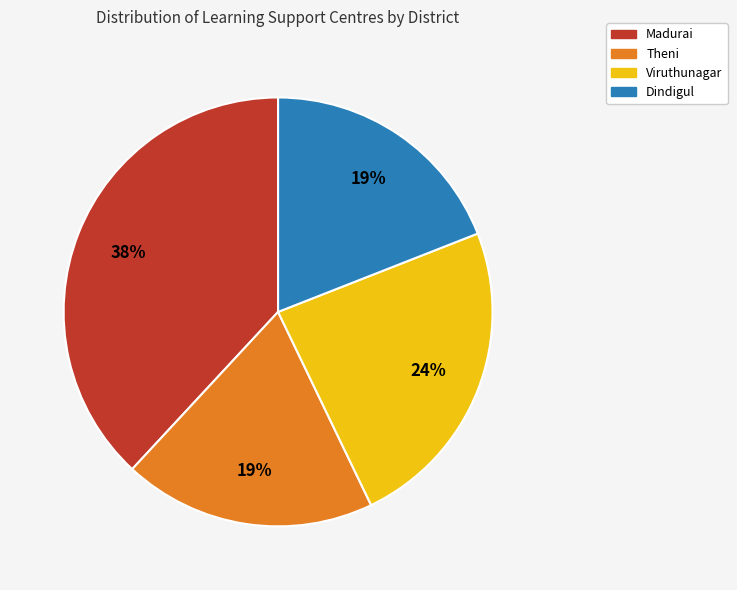

Do Theni and Viruthunagar together represent more than half of the pie?

No